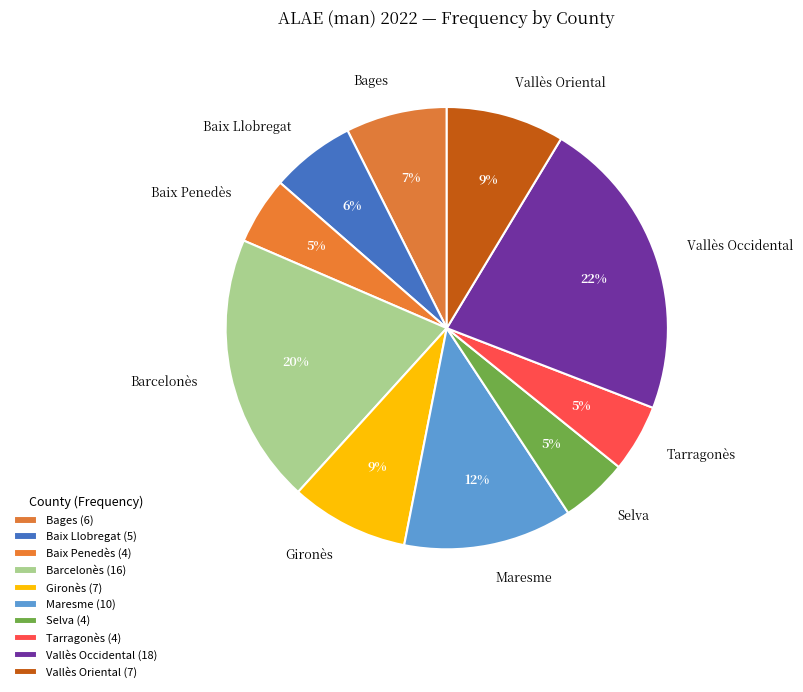

How many slices are in this pie chart?

10